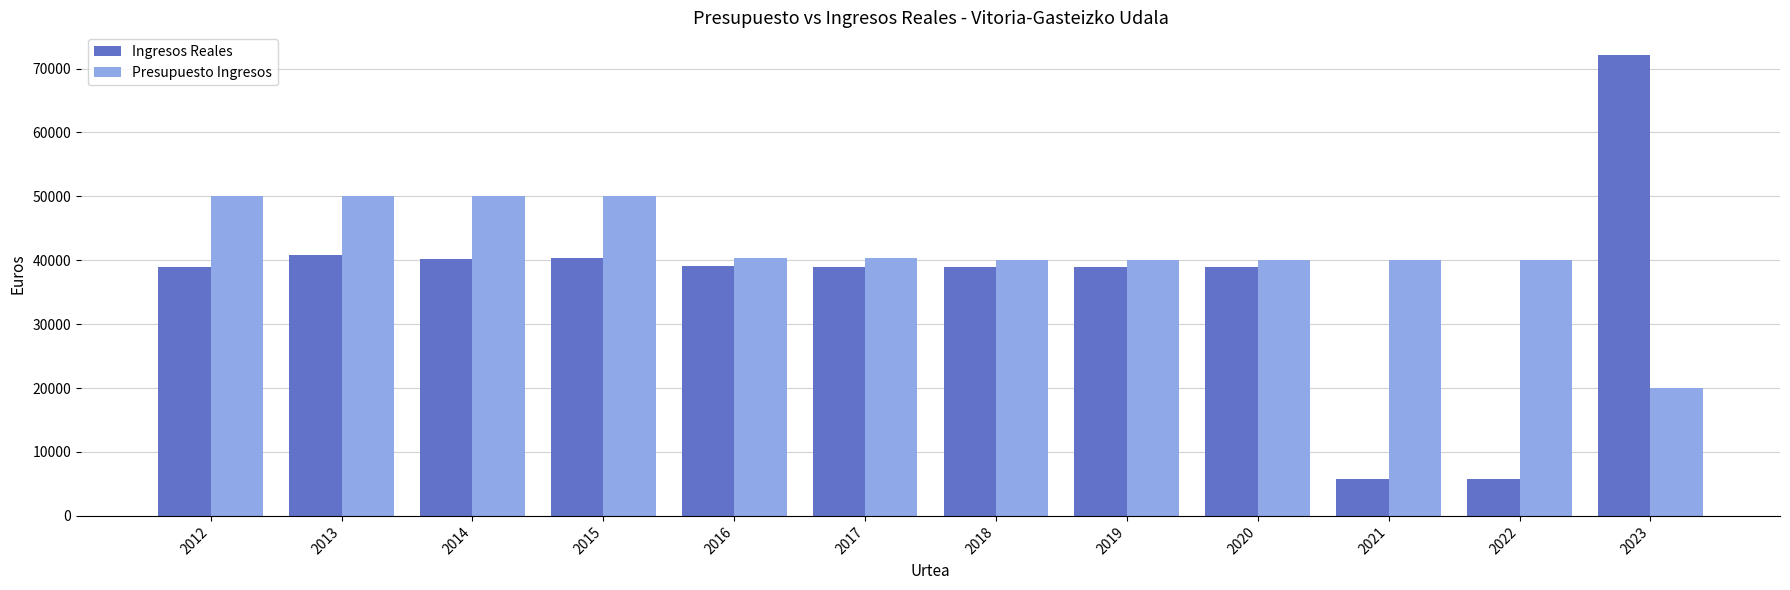

What is the average value of the Ingresos Reales series?

36545.5